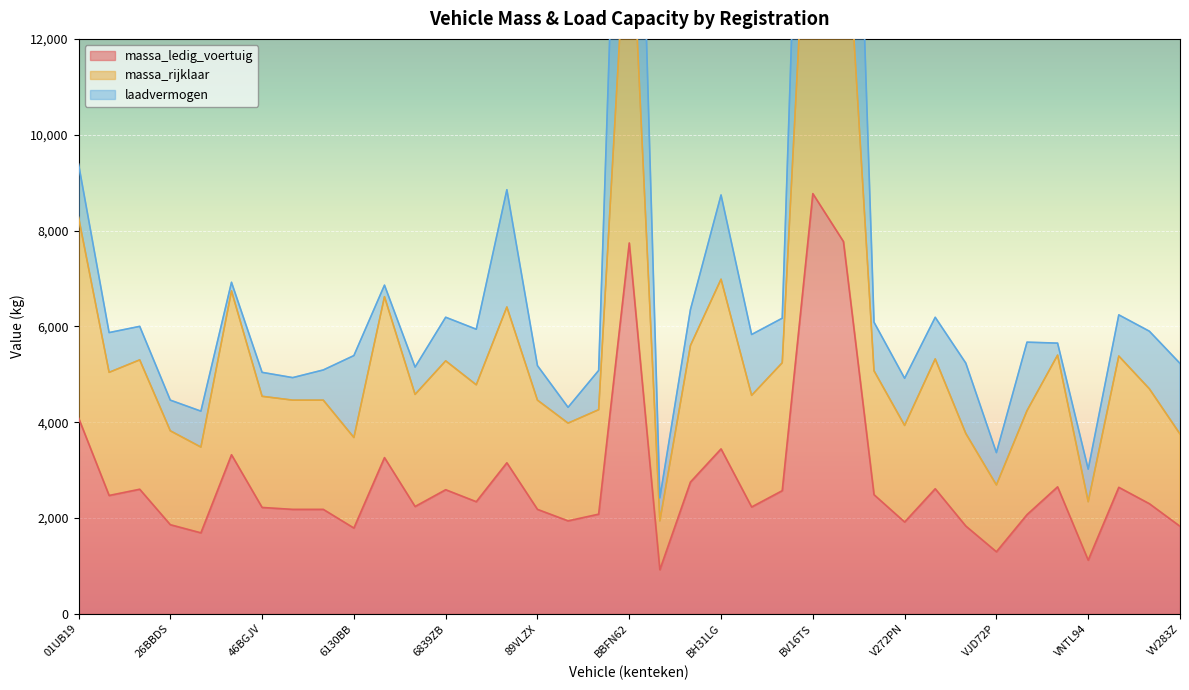

Where is massa_ledig_voertuig nearest to the value 4845?

01UB19